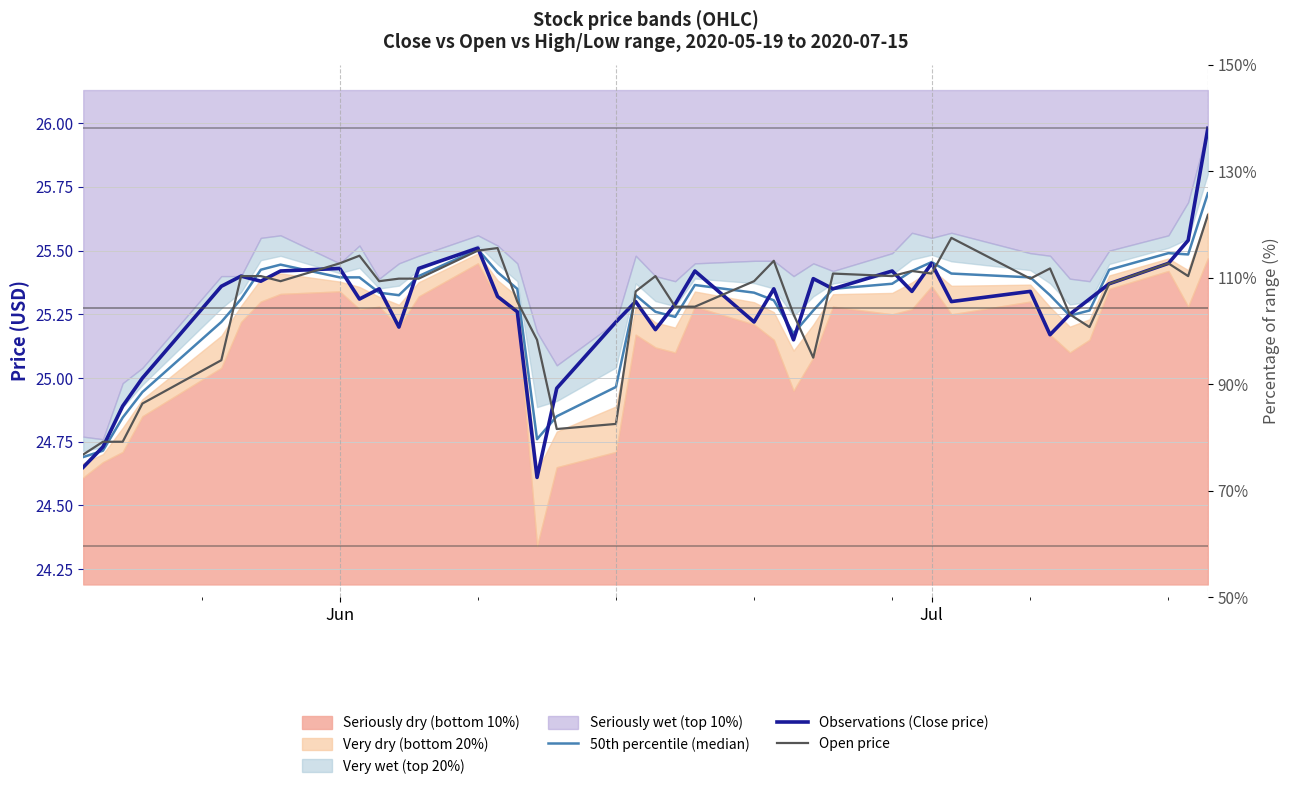

In Observations (Close price), how many points are higher than both neighbors (excluding endpoints)?

11